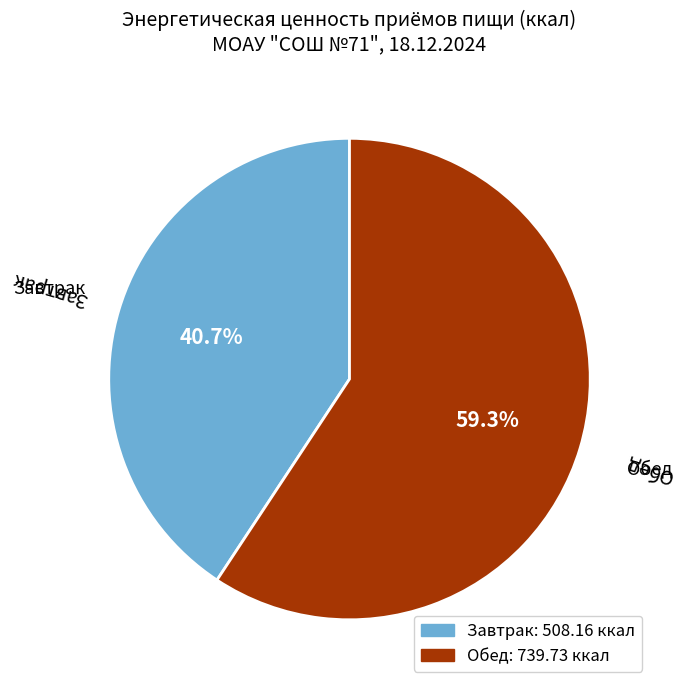

To the nearest percent, what portion does Обед represent?

59%